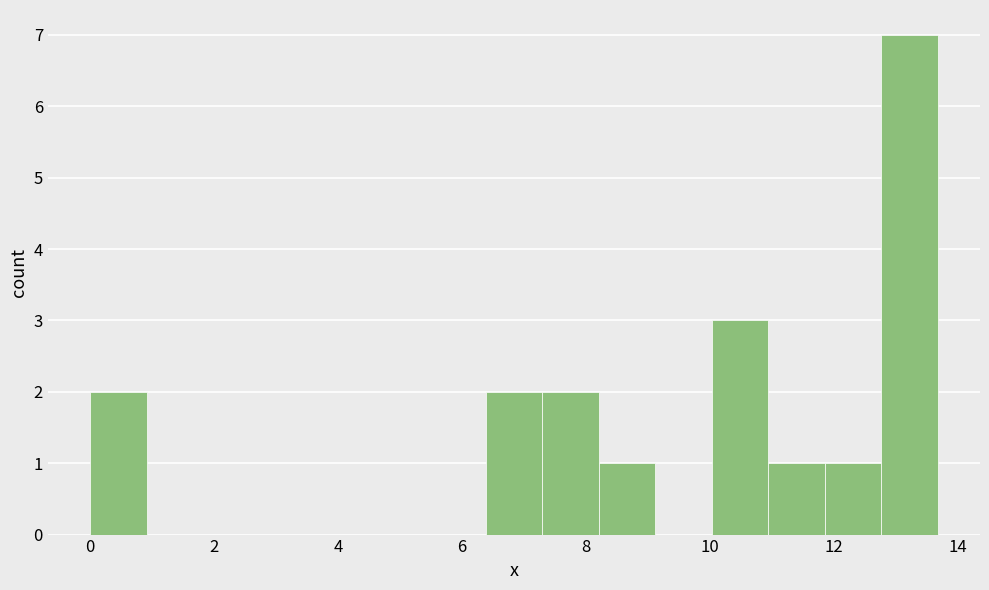

Reading left to right, list every bar in this chart as the range it spans on the x-axis followed by its height. Neither the bar edges nor the heights are printed on the chart, so give them approximately, as read against the axes.

0.0 to 1.0: 2
1.0 to 1.8: 0
1.8 to 2.8: 0
2.8 to 3.6: 0
3.6 to 4.6: 0
4.6 to 5.4: 0
5.4 to 6.4: 0
6.4 to 7.2: 2
7.2 to 8.2: 2
8.2 to 9.2: 1
9.2 to 10.0: 0
10.0 to 11.0: 3
11.0 to 11.8: 1
11.8 to 12.8: 1
12.8 to 13.6: 7